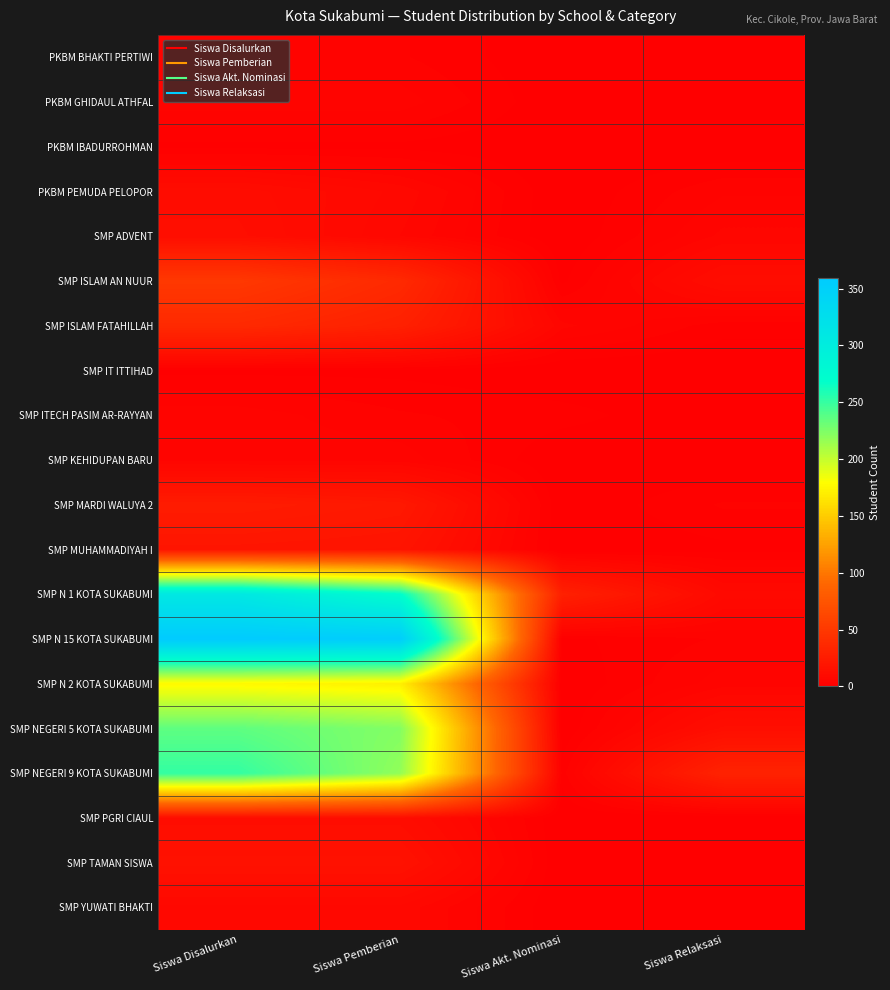

Between Siswa Disalurkan and Siswa Akt. Nominasi, which series saw the biggest shift?

SMP N 15 KOTA SUKABUMI